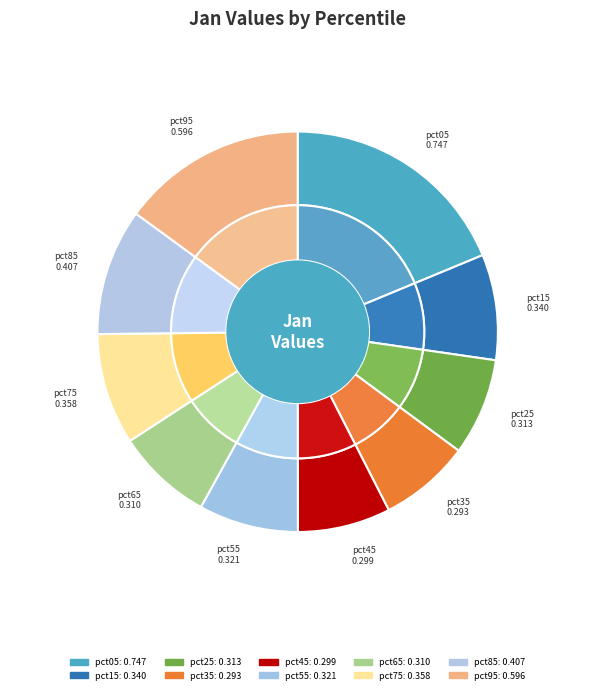

Rank the categories by value from highest to lowest.

pct05, pct95, pct85, pct75, pct15, pct55, pct25, pct65, pct45, pct35